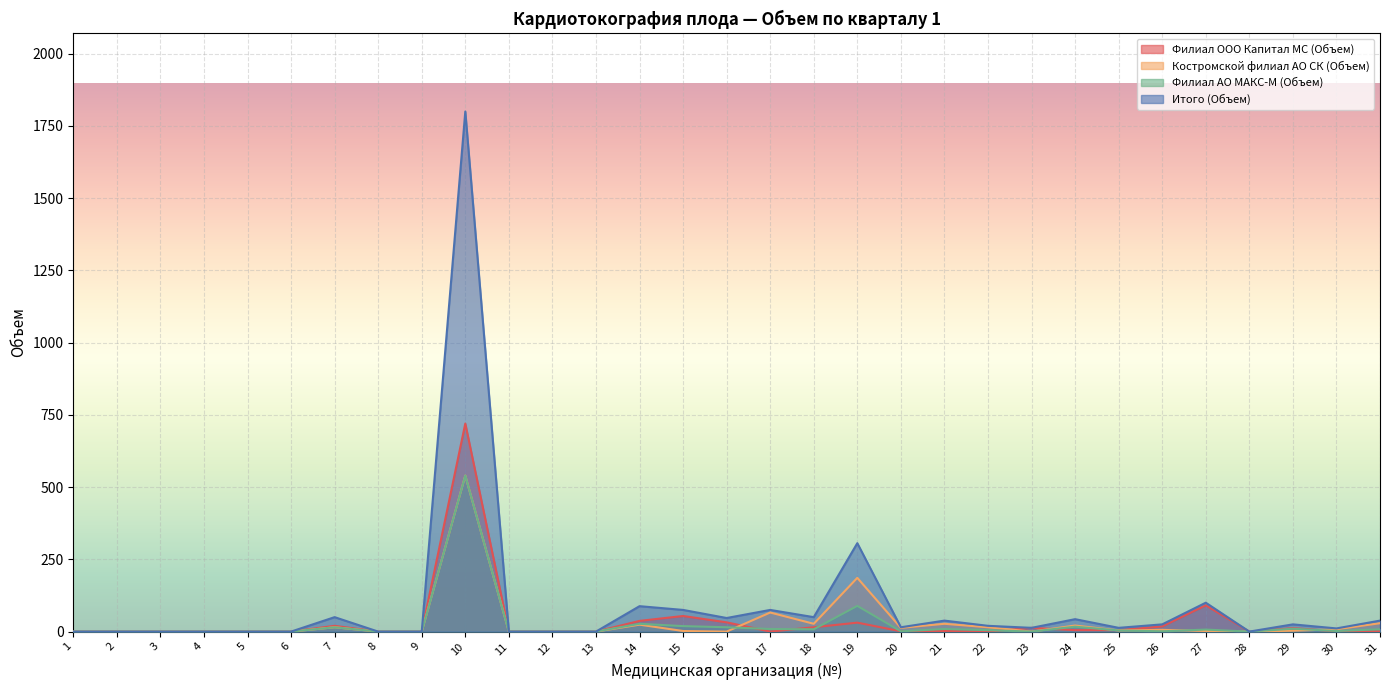

At 9, list the series in order from largest to smallest.

Филиал ООО Капитал МС (Объем), Костромской филиал АО СК (Объем), Филиал АО МАКС-М (Объем), Итого (Объем)